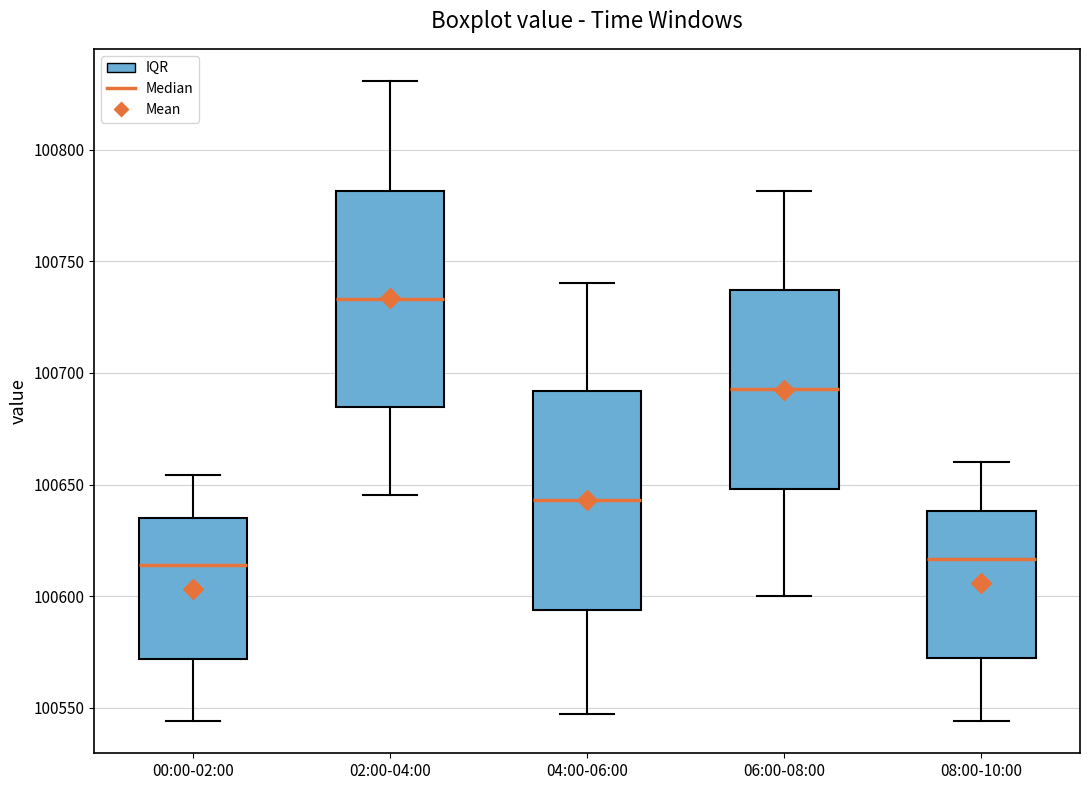

Where does the upper whisker of the box for 08:00-10:00 end on the y-axis? The values are not printed on the chart, so give them approximately, as read against the axis.

100660